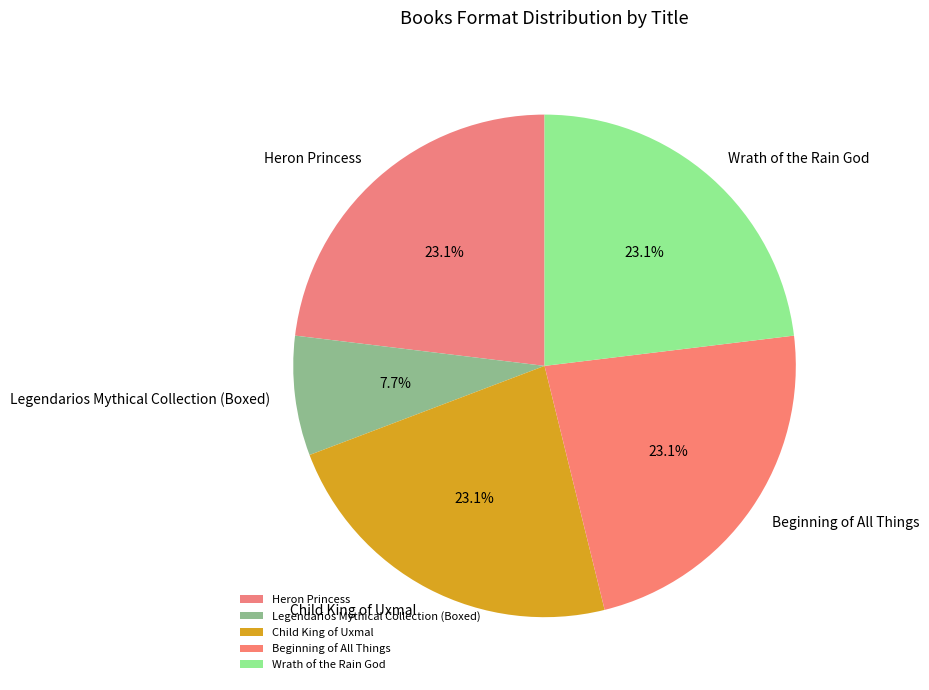

Which slice is the smallest?

Legendarios Mythical Collection (Boxed)